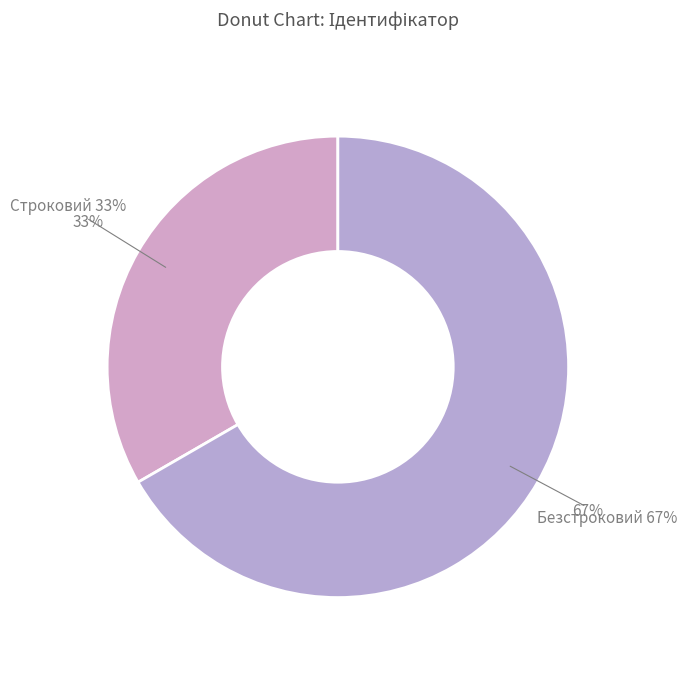

How many slices are in this pie chart?

2